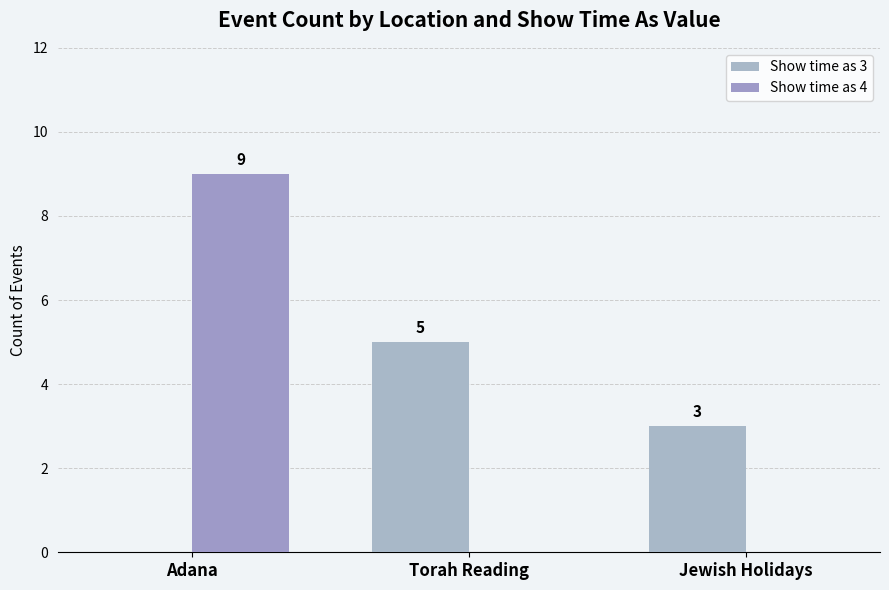

How many values in Show time as 3 are above zero?

2